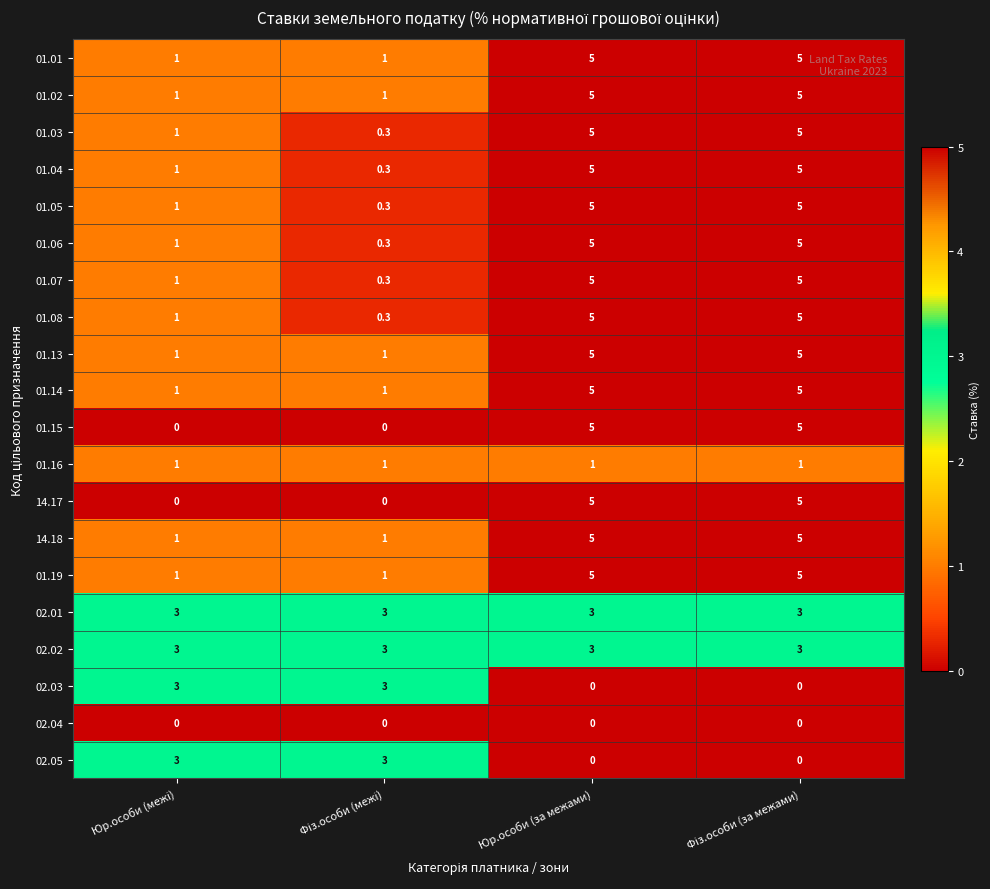

What is the difference between the highest and lowest values at Юр.особи (за межами)?

5.0